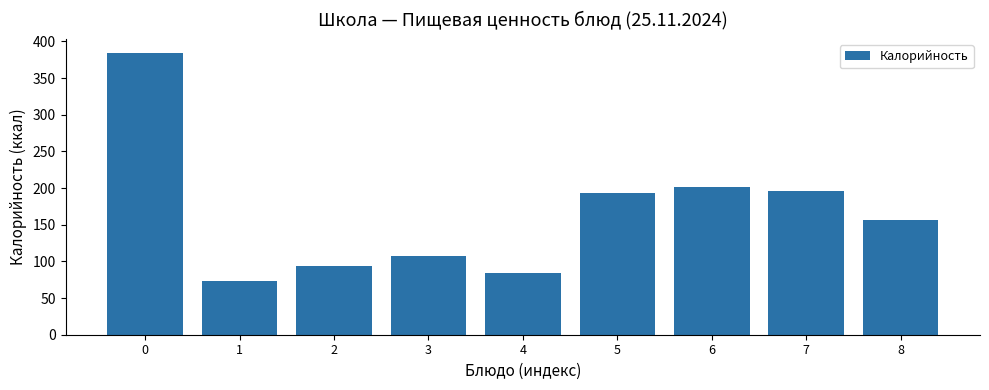

What is the difference between the maximum and minimum values?

311.5